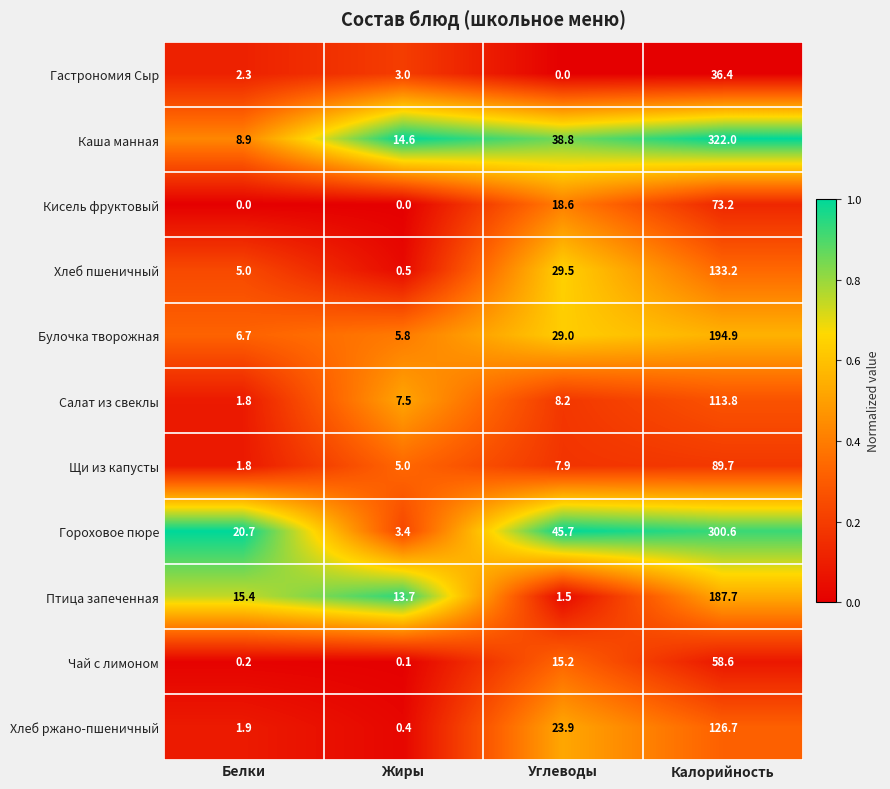

At Углеводы, list the series in order from smallest to largest.

Гастрономия Сыр, Птица запеченная, Щи из капусты, Салат из свеклы, Чай с лимоном, Кисель фруктовый, Хлеб ржано-пшеничный, Булочка творожная, Хлеб пшеничный, Каша манная, Гороховое пюре